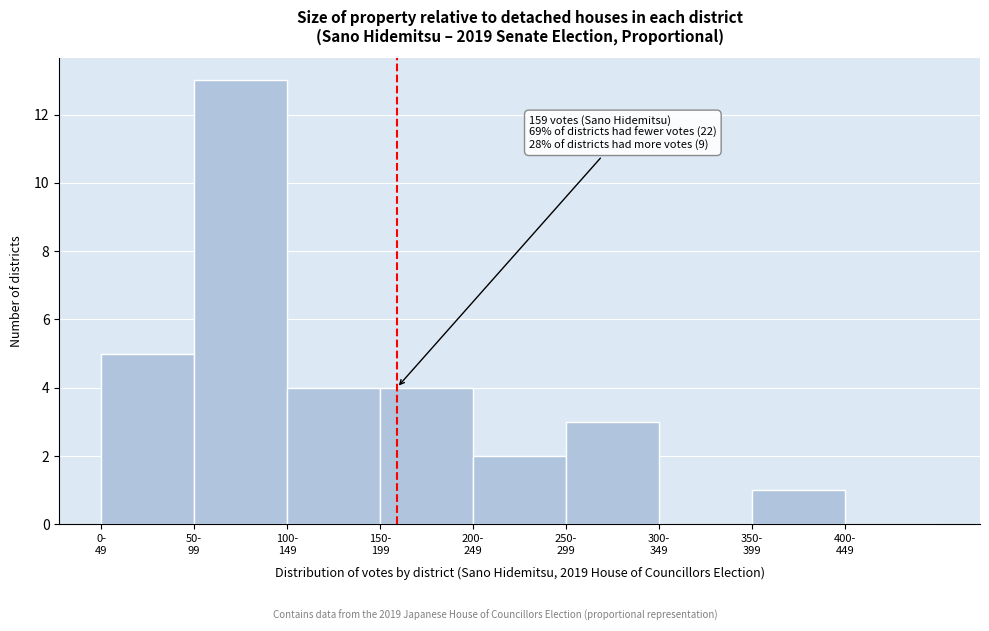

What is the greatest value displayed?

13